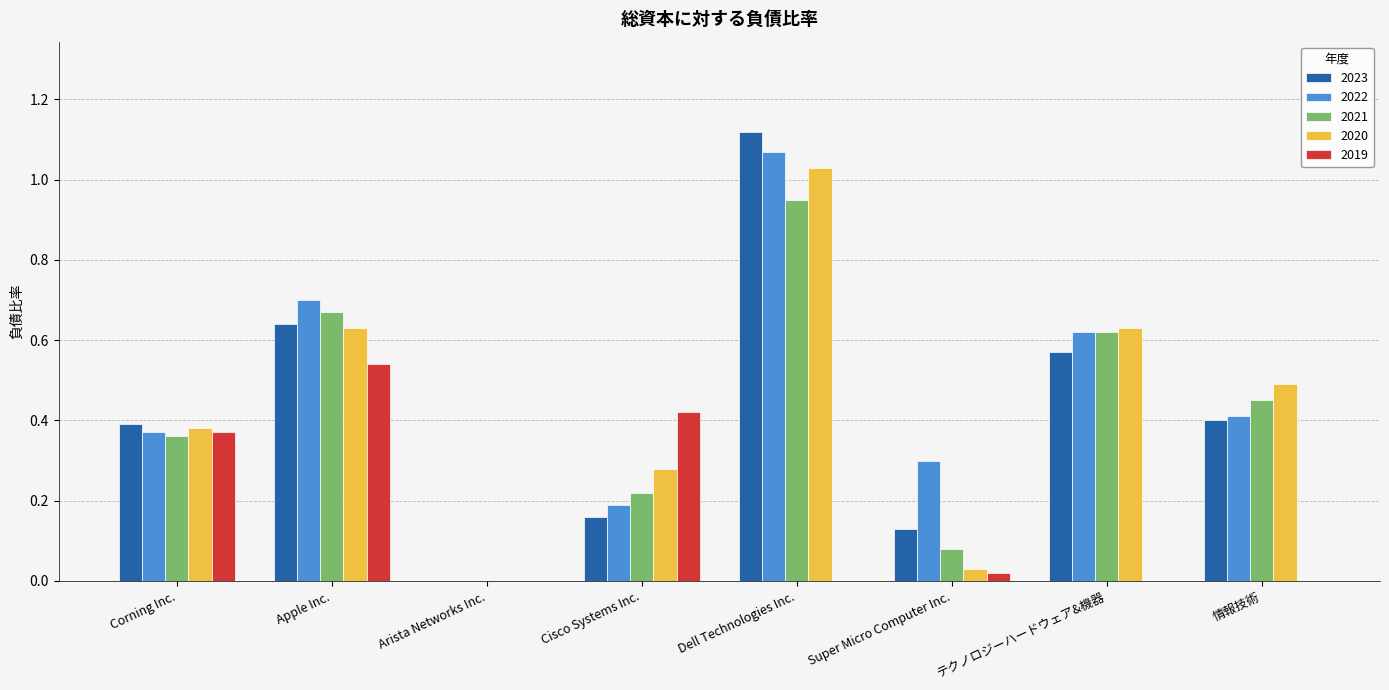

The 2019 series shows 0.8 at Apple Inc.. True or false?

False